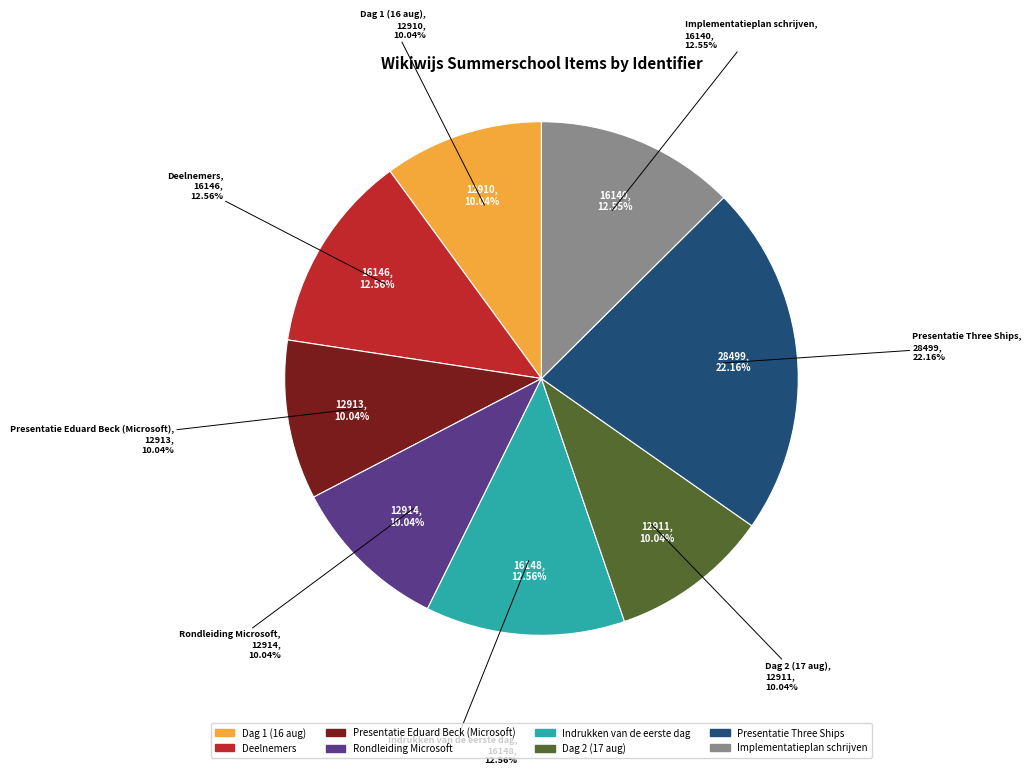

To the nearest percent, what is the combined percentage of Presentatie Three Ships and Implementatieplan schrijven?

35%